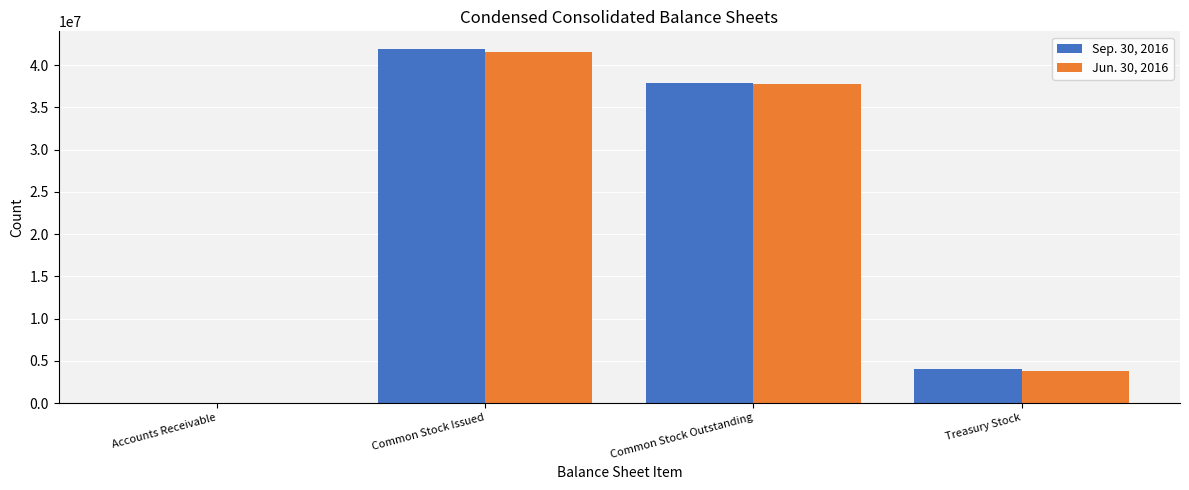

At which category is the sum across all series the highest?

Common Stock Issued